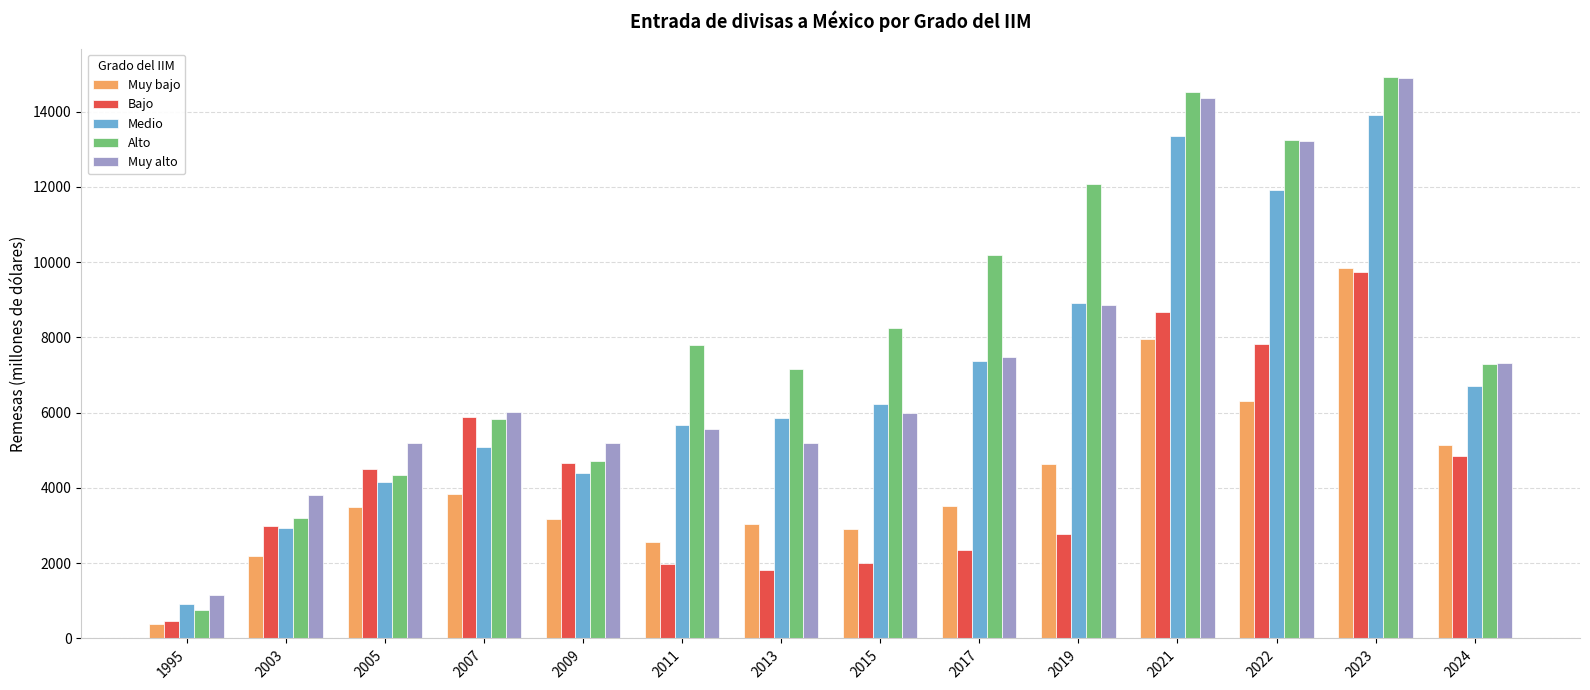

The value of Medio at 2003 is 2922.8. True or false?

True